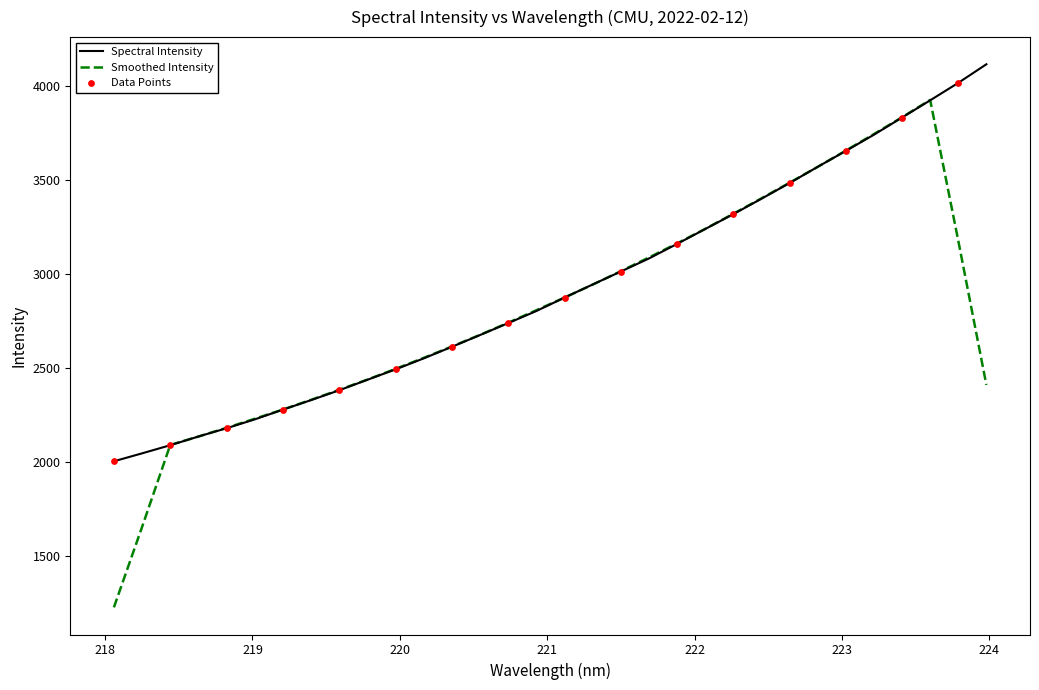

Which series has the largest range (max minus min)?

Smoothed Intensity